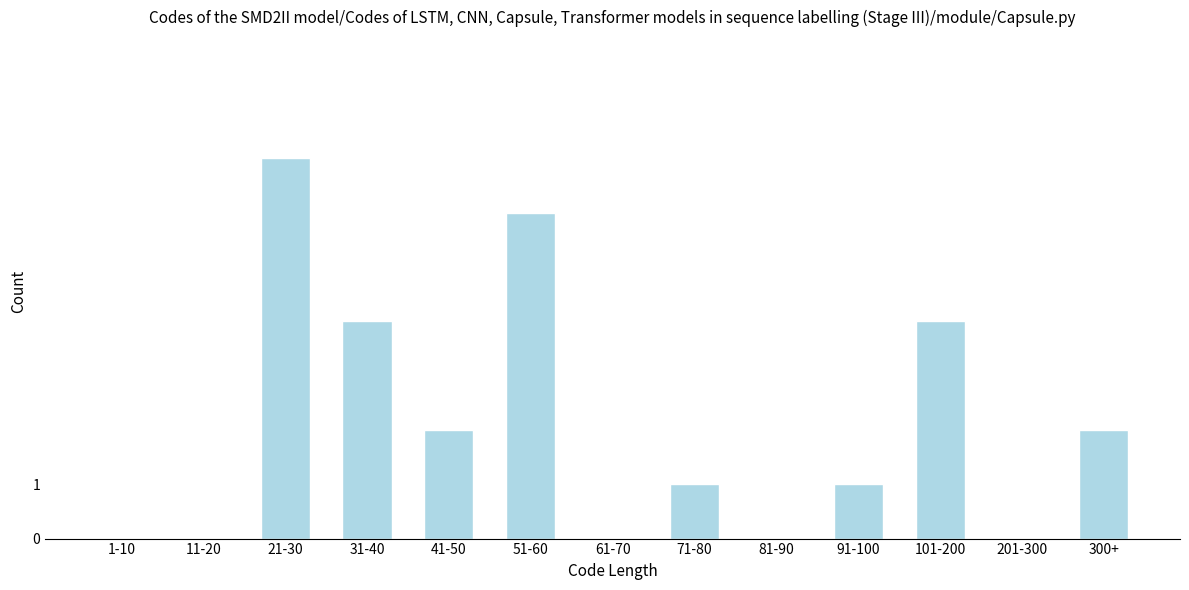

Reading left to right, list all the values displayed in this chart.

1-10=0	11-20=0	21-30=7	31-40=4	41-50=2	51-60=6	61-70=0	71-80=1	81-90=0	91-100=1	101-200=4	201-300=0	300+=2